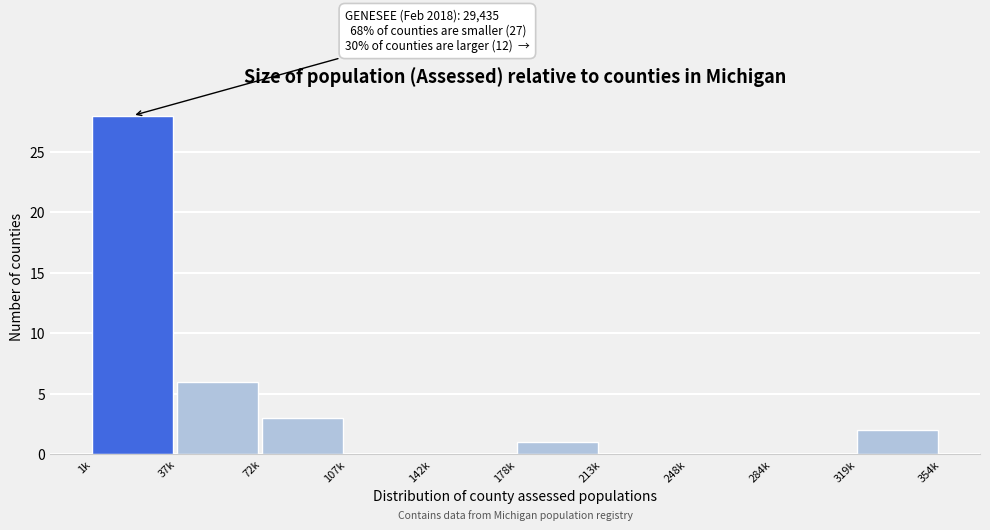

Reading left to right, transcribe all the data shown in this chart.

1k=28	37k=6	72k=3	107k=0	142k=0	178k=1	213k=0	248k=0	284k=0	319k=2